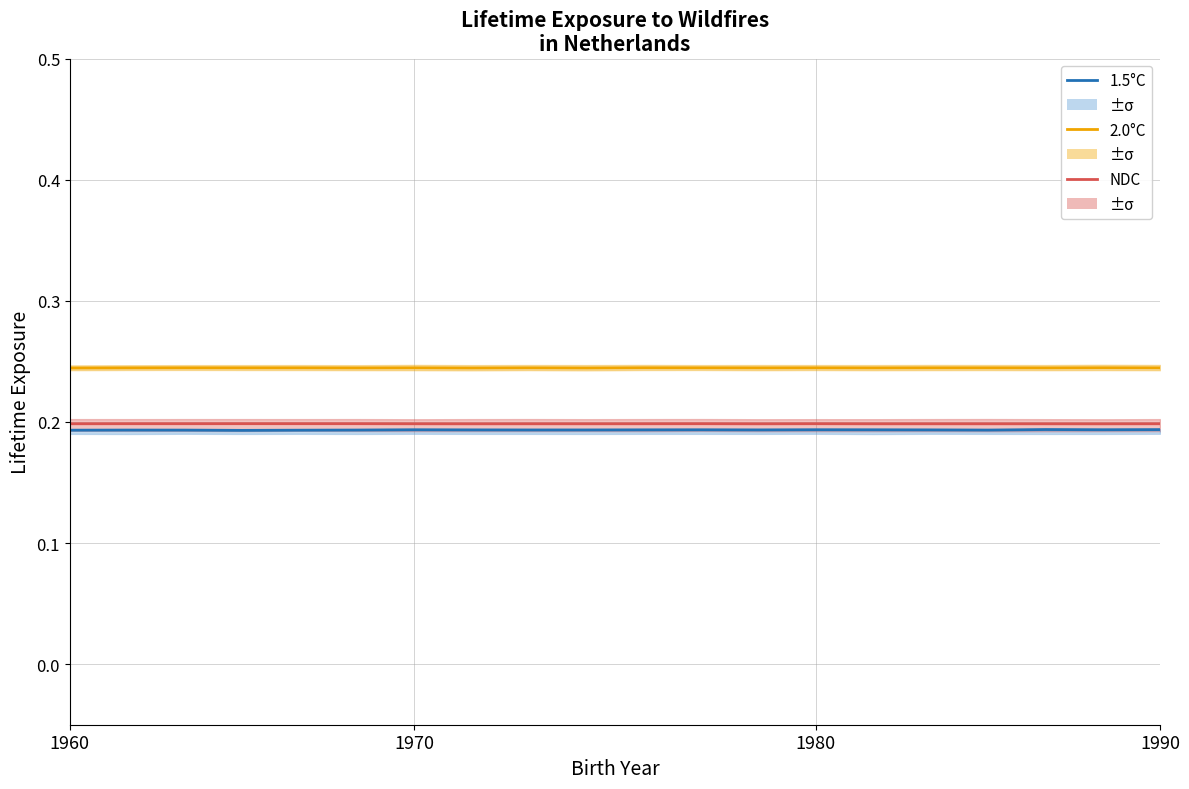

What is the total value across all series at 14?

0.6